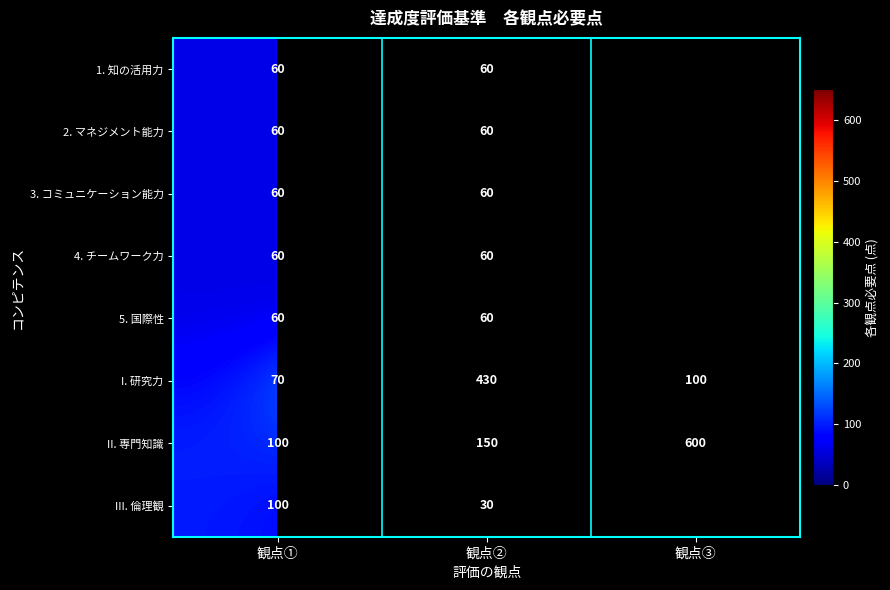

What is the difference between the highest and lowest values at 観点②?

400